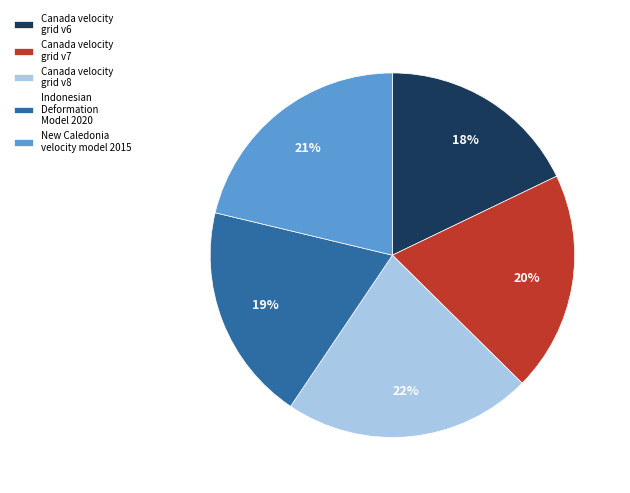

Count the number of slices in the pie.

5